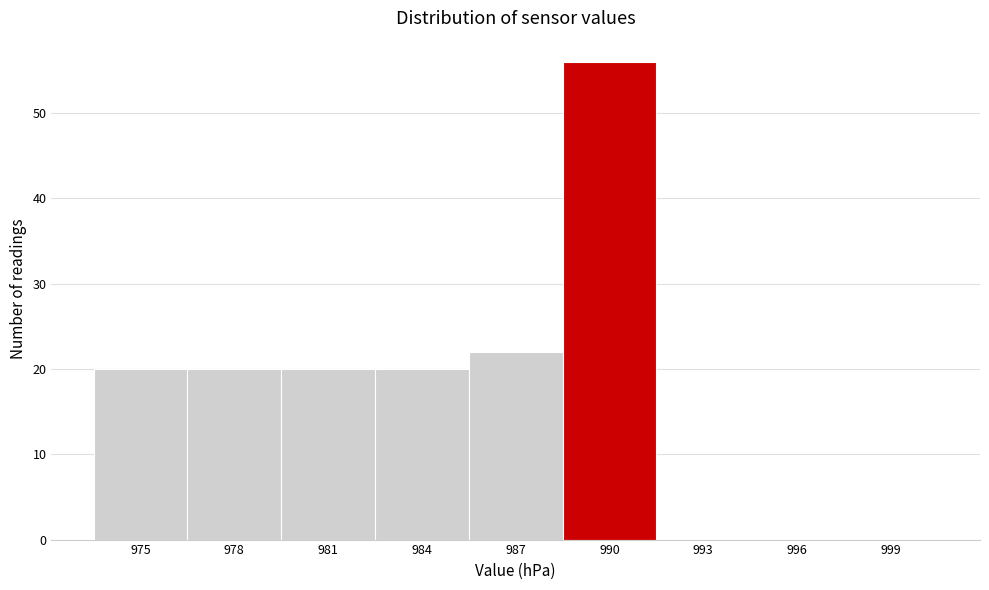

Reading left to right, extract all data points from this chart.

975=20	978=20	981=20	984=20	987=22	990=56	993=0	996=0	999=0